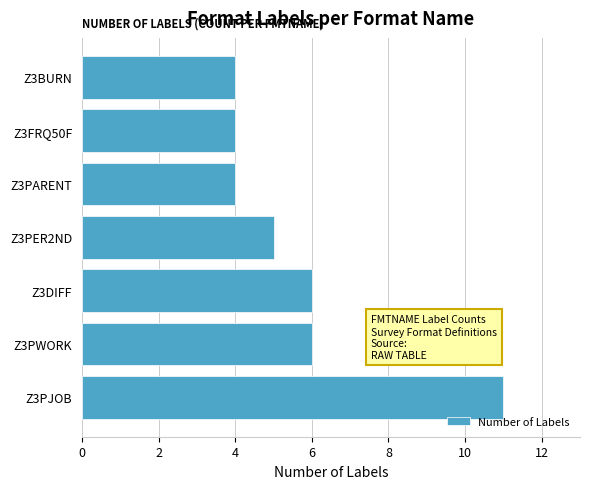

What is the difference between the maximum and second lowest values?

7